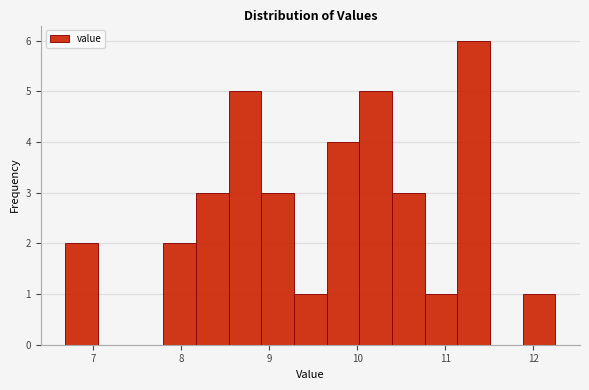

Read against the x-axis, roughly where is the centre of the tallest bar?

11.3